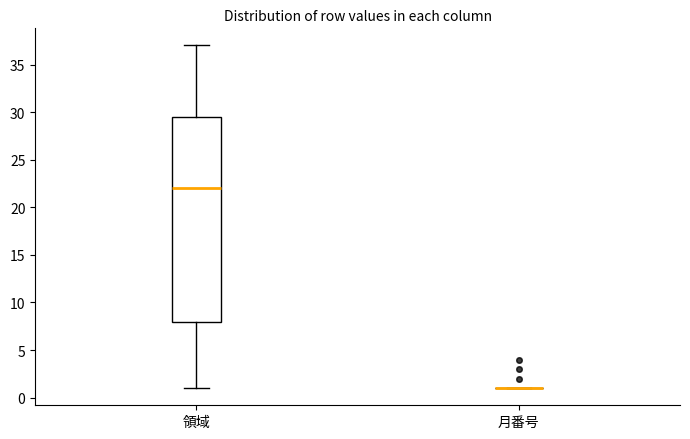

Reading left to right, read every box against the y-axis: the position of its median line, the range the box covers, and the ends of its whiskers. The values are not printed on the chart, so give them approximately, as read against the axis.

領域: median 22.0, box 8.0 to 29.5, whiskers 1.0 to 37.0
月番号: box collapsed to a line at 1.0, whiskers 1.0 to 1.0